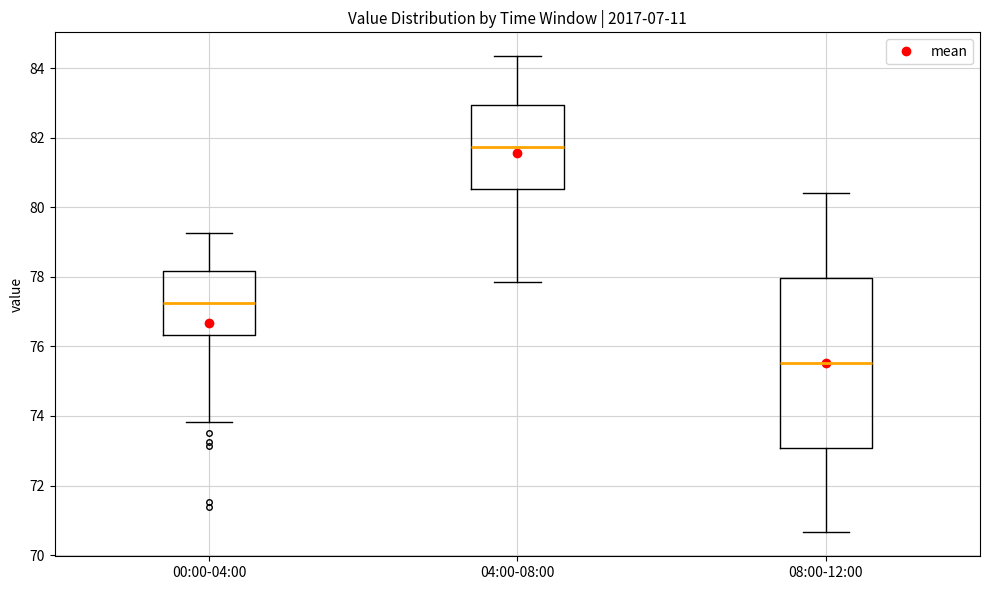

Where does the upper whisker of the box for 00:00-04:00 end on the y-axis? The values are not printed on the chart, so give them approximately, as read against the axis.

79.2